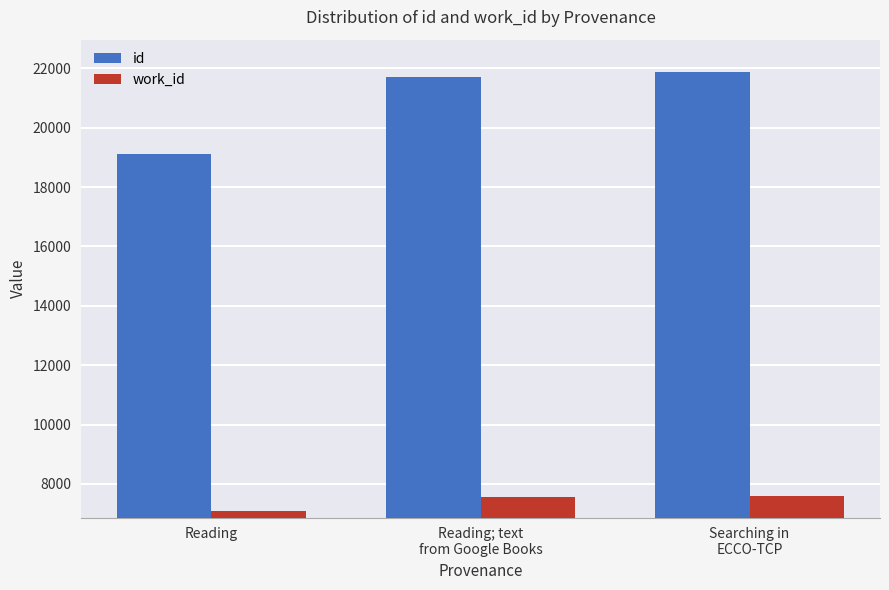

Read the id value at Reading, to the nearest 100.

19100